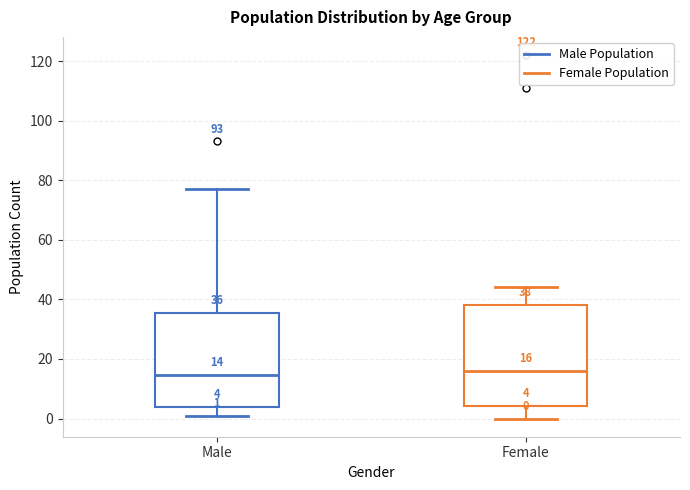

Comparing the boxes themselves (not the whiskers), which one is the tallest?

Female